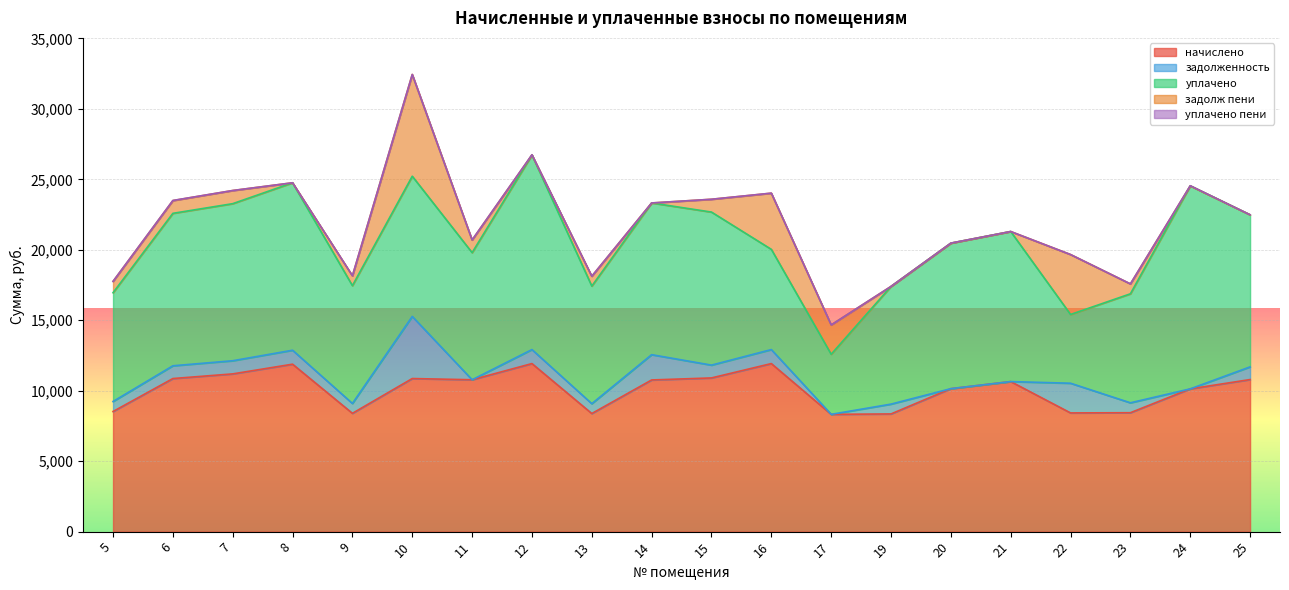

What is the highest value of the задолж пени series?

7220.7